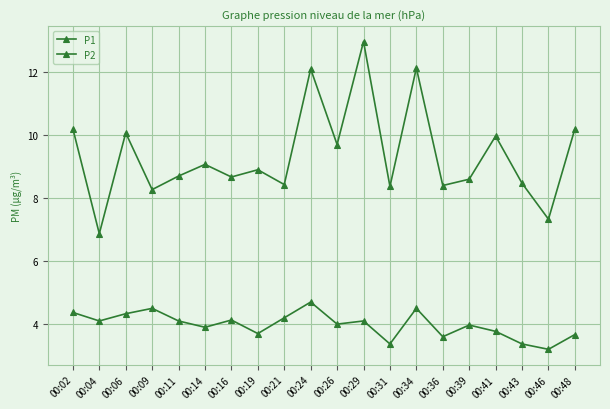

True or false: P2 has more than 0 interior local peaks.

True